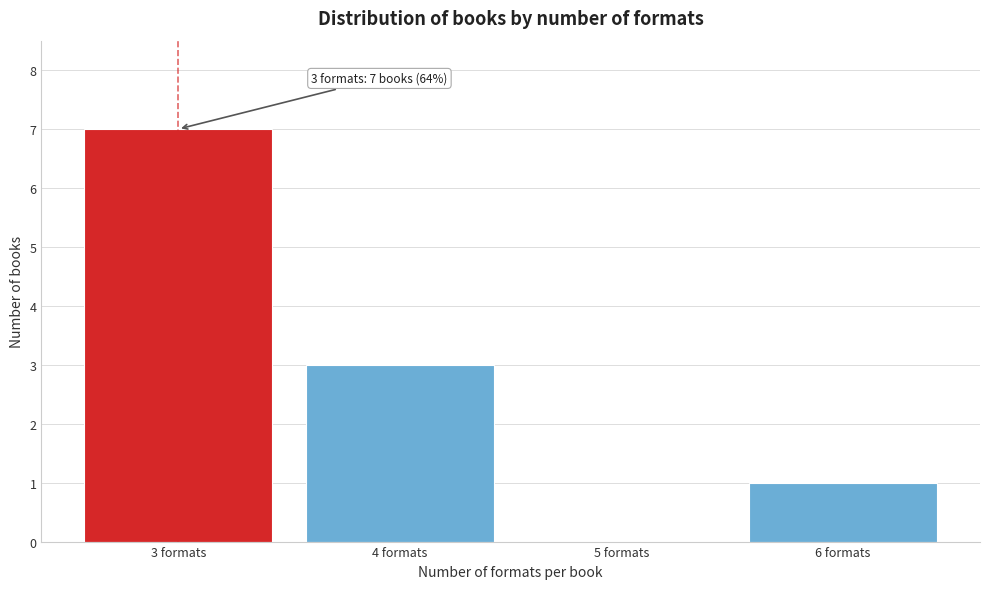

Over which range of the x-axis is the bar tallest?

2.5 to 3.5